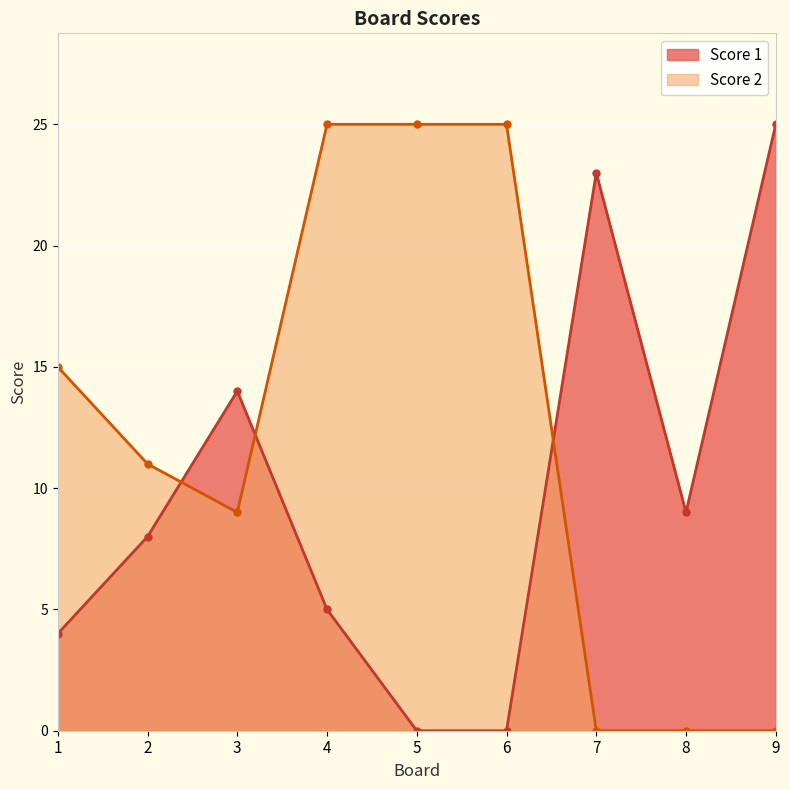

What is the difference between the highest and lowest values at 4?

20